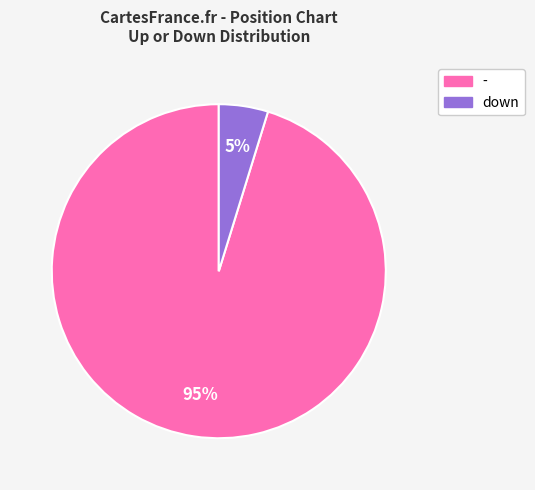

True or false: - accounts for 95% of the total.

True